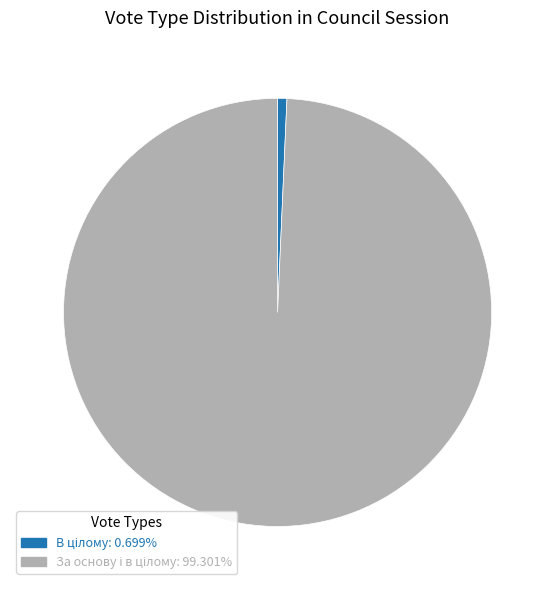

Does any single category account for the majority?

Yes